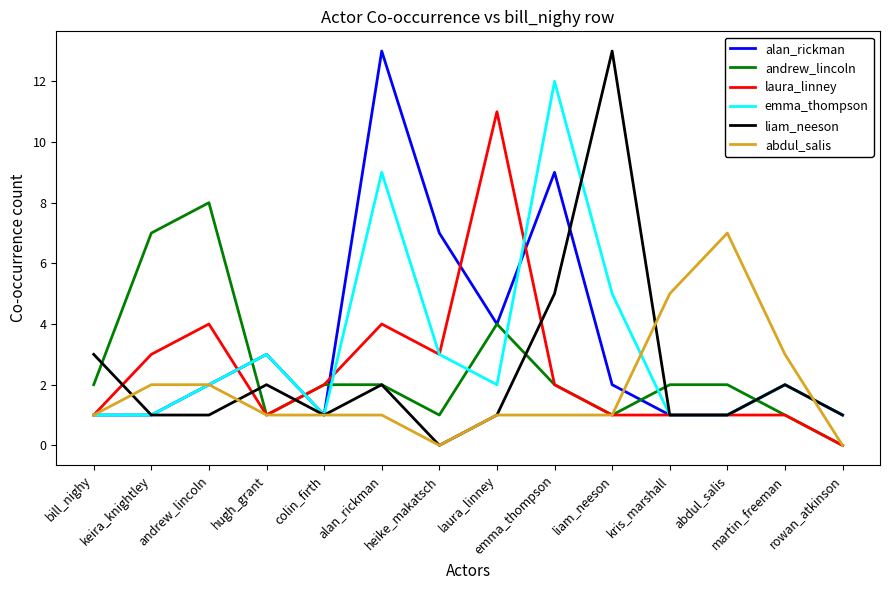

What is the greatest value displayed?

13